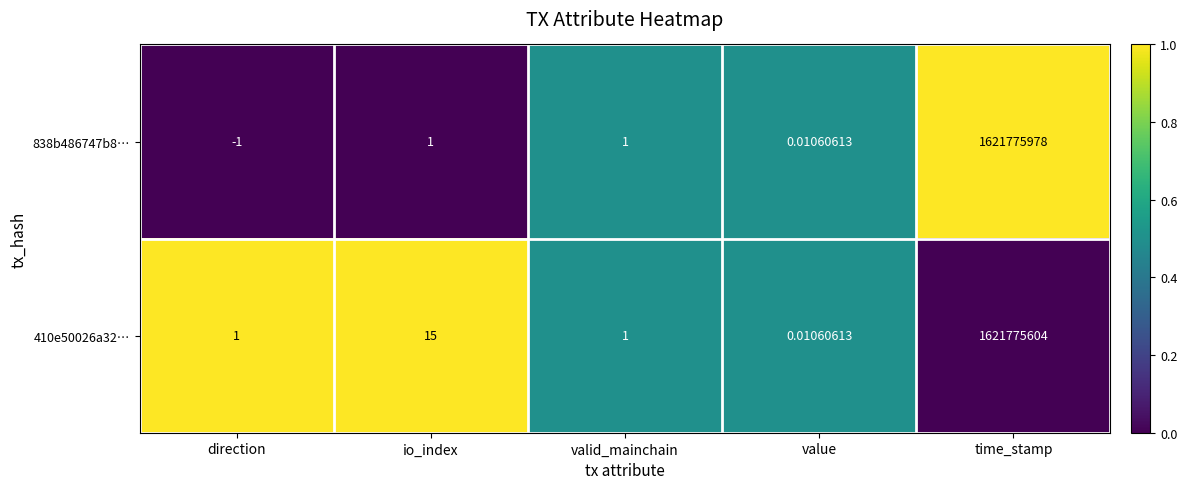

Where is 410e50026a32… nearest to the value 810887802?

io_index